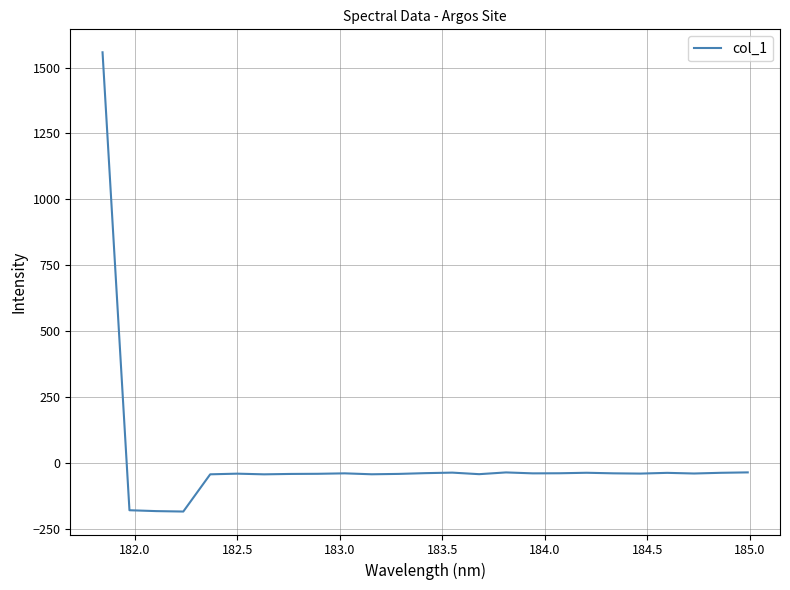

What is the minimum value shown in the chart?

-184.2